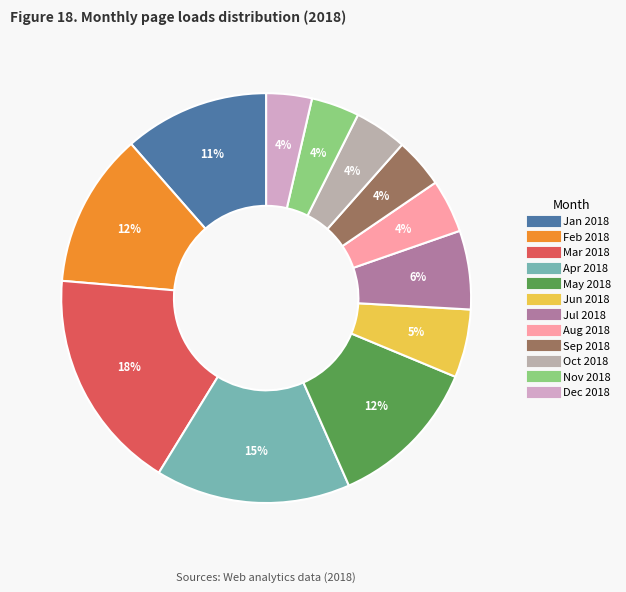

How many slices are in this pie chart?

12